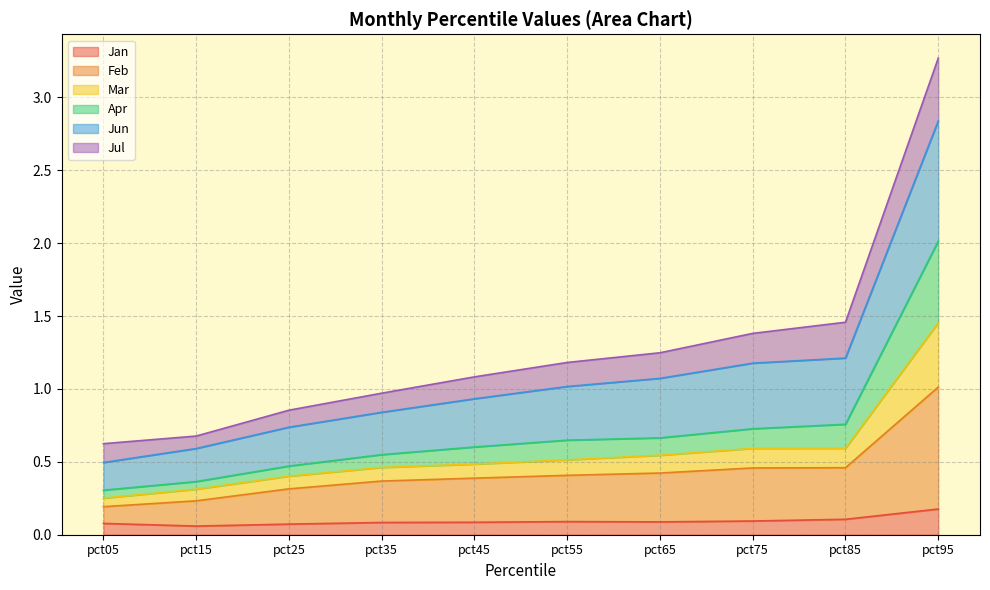

At which label does Jan reach its peak?

pct95